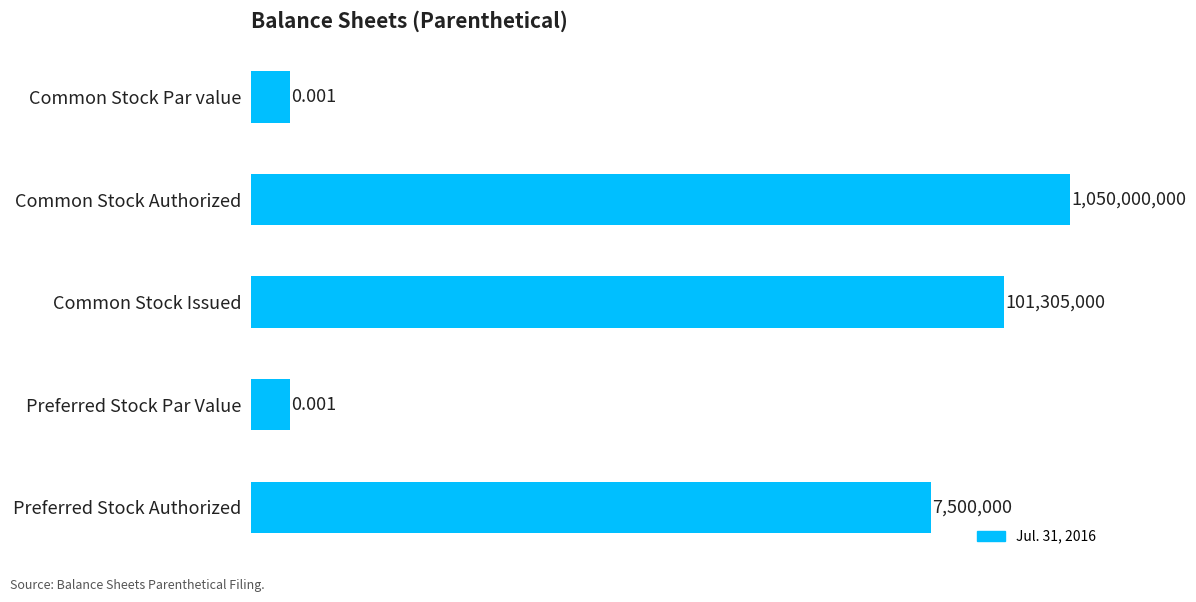

The value at Preferred Stock Authorized is 7500000.0. True or false?

True